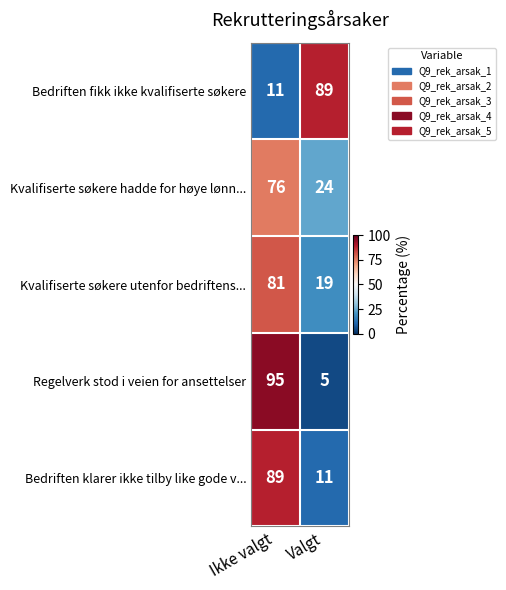

What is the difference between the highest and lowest values at Ikke valgt?

84